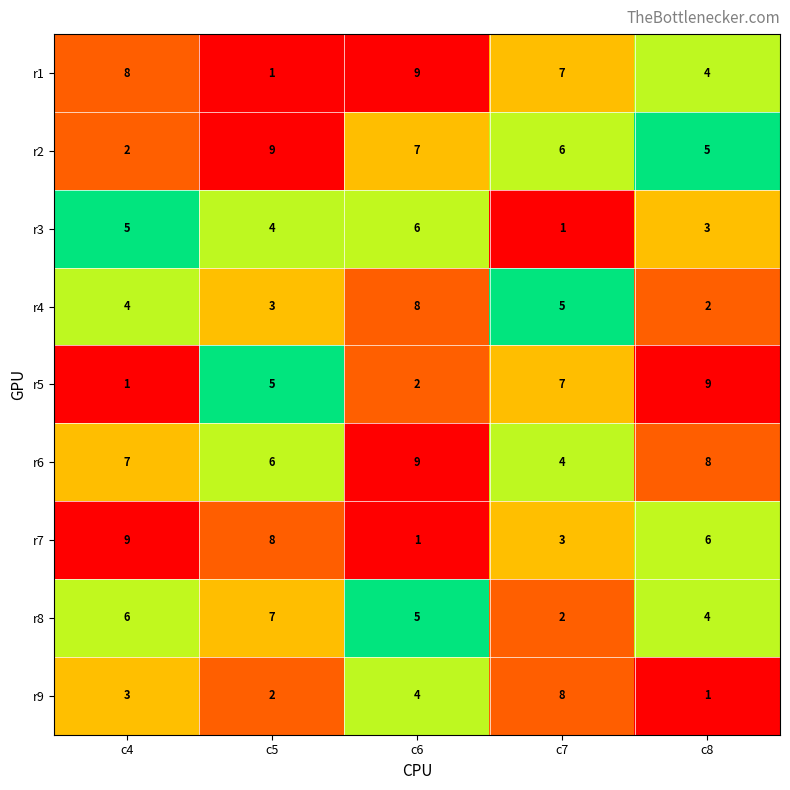

True or false: r7 has a value of 8 at c5.

True